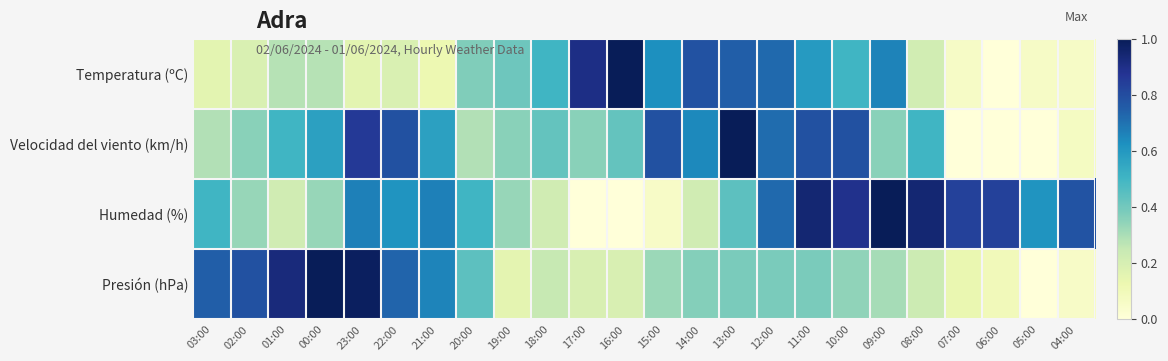

Which has a higher value, 00:00 or 09:00?

09:00